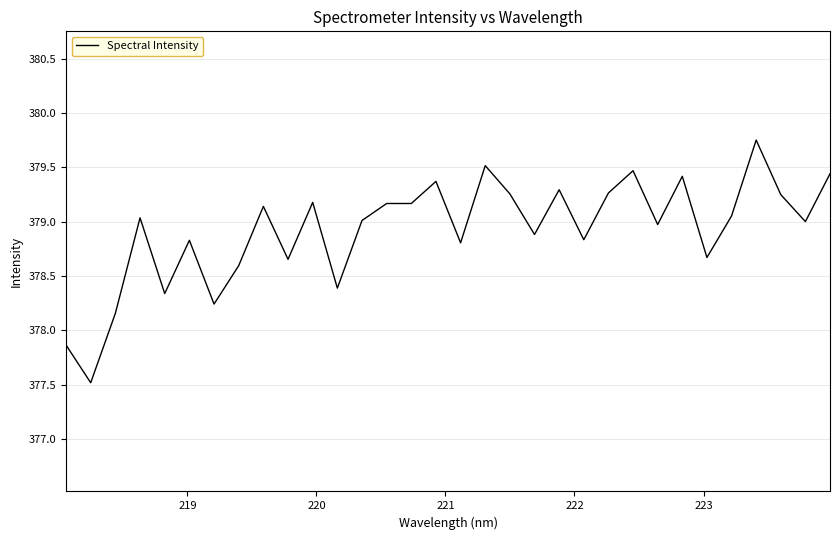

What is the minimum value shown in the chart?

377.5